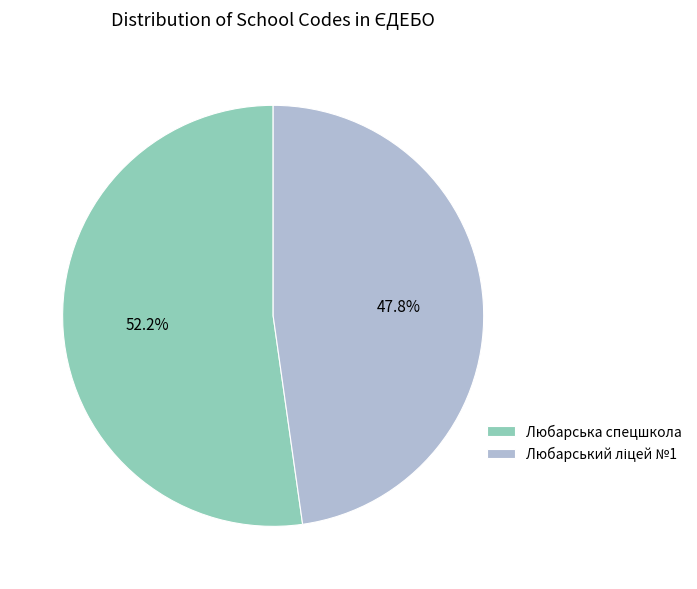

To the nearest percent, what is the difference between the largest and smallest slice percentages?

4%